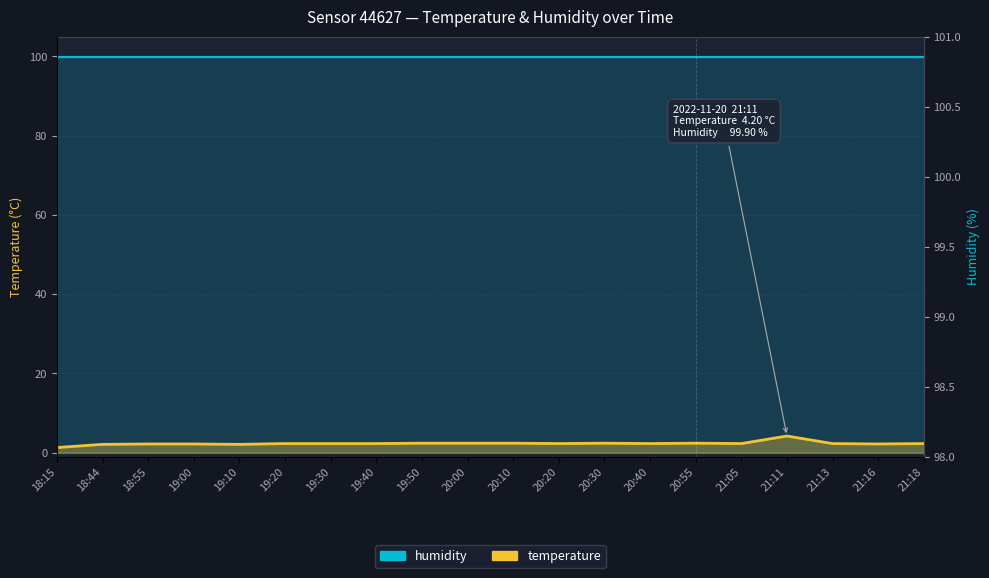

At which category does the chart reach its peak across all series?

21:11